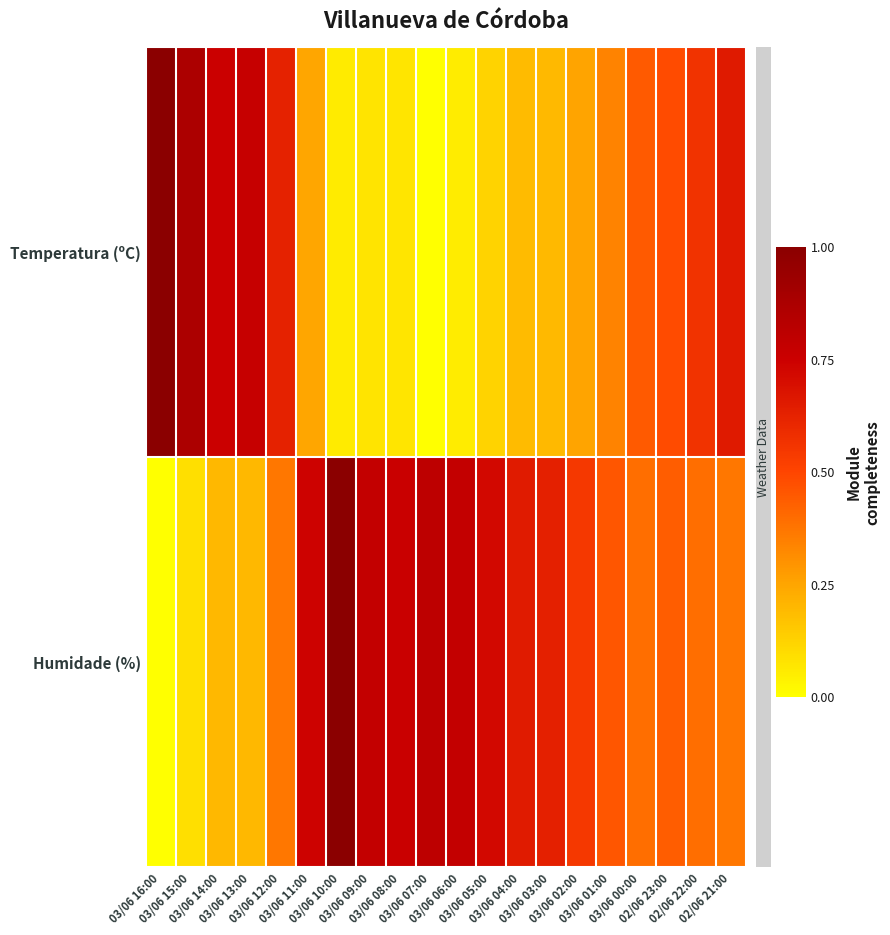

What is the spread (max minus min) of values at 03/06 02:00?

0.3